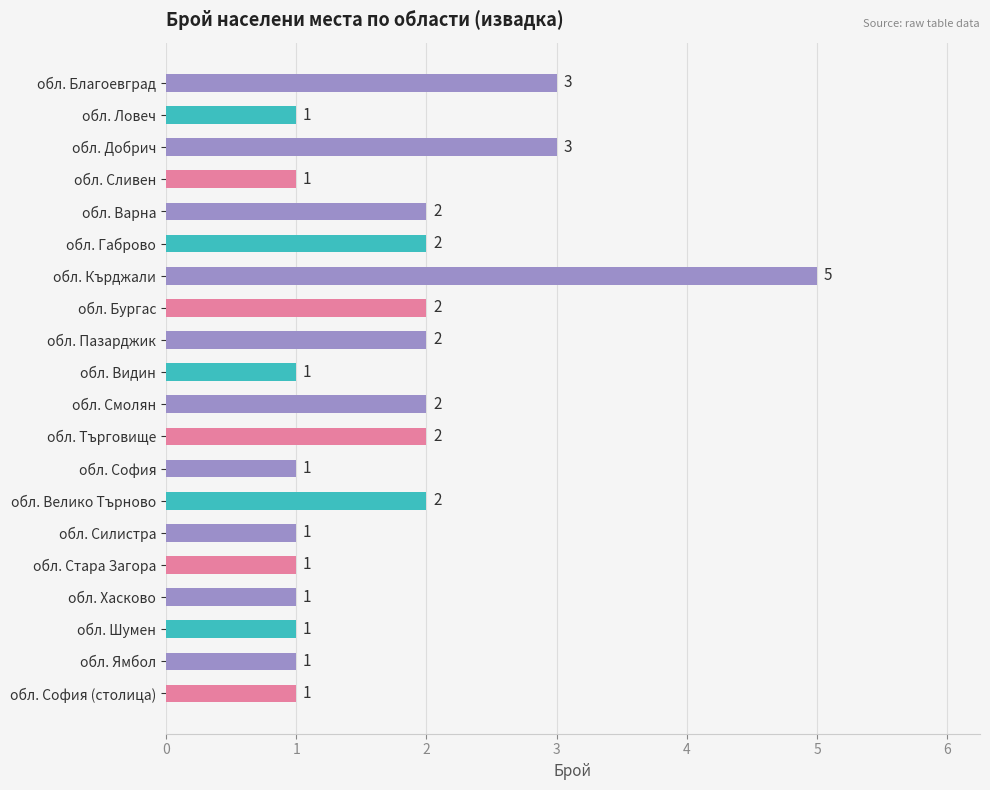

Does the chart contain any negative values?

No